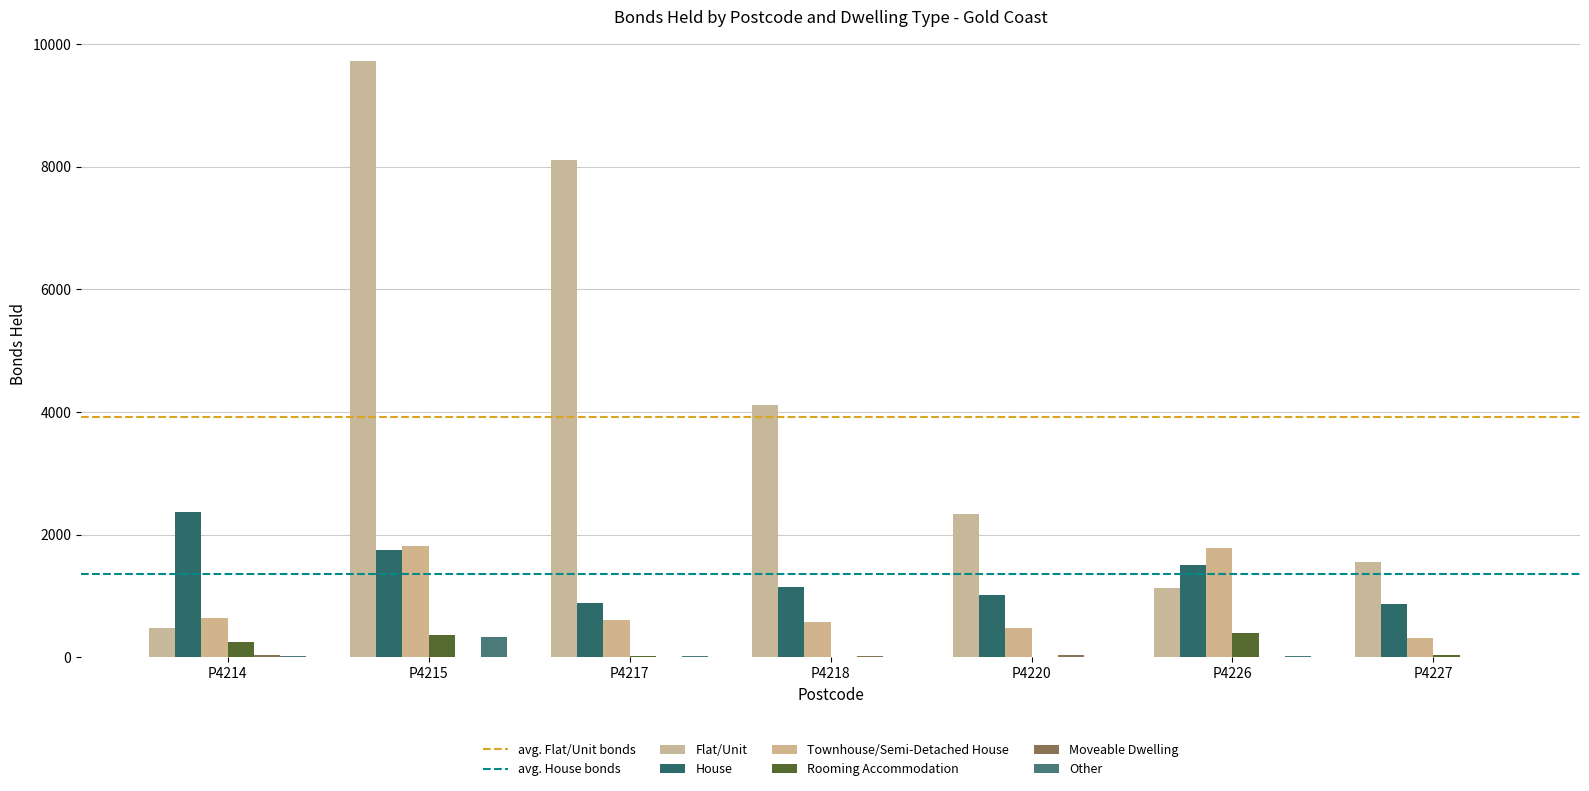

What is the difference between the maximum and minimum values in the Flat/Unit series?

9235